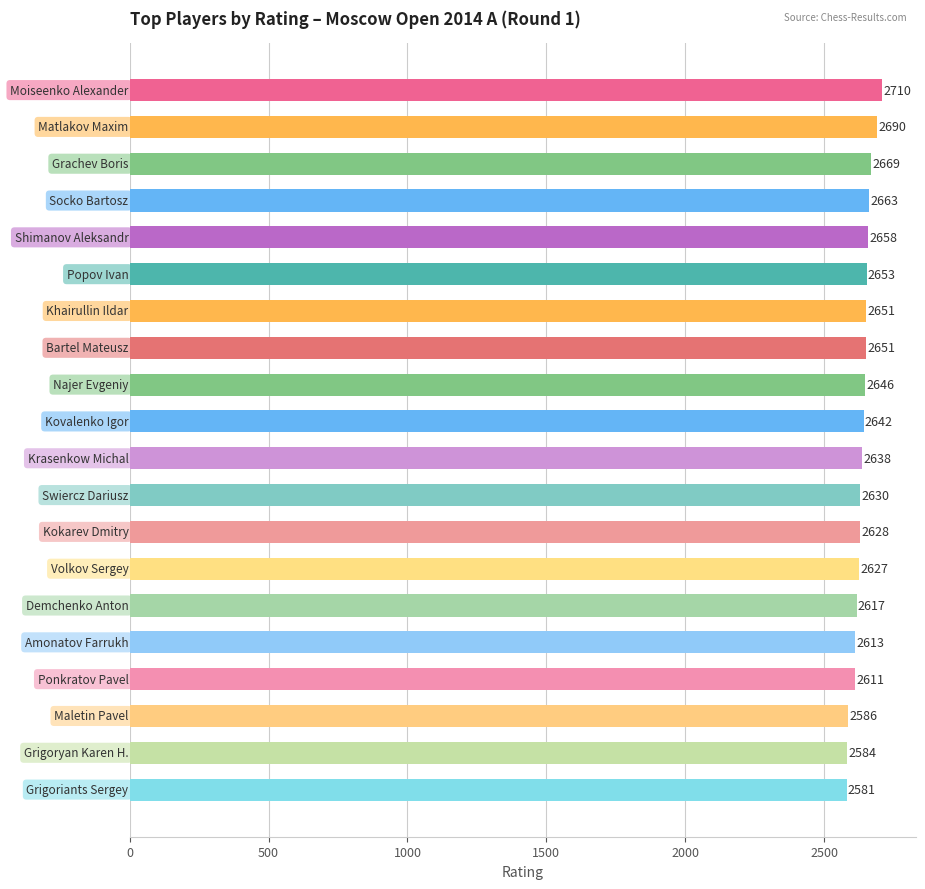

What is the average value?

2637